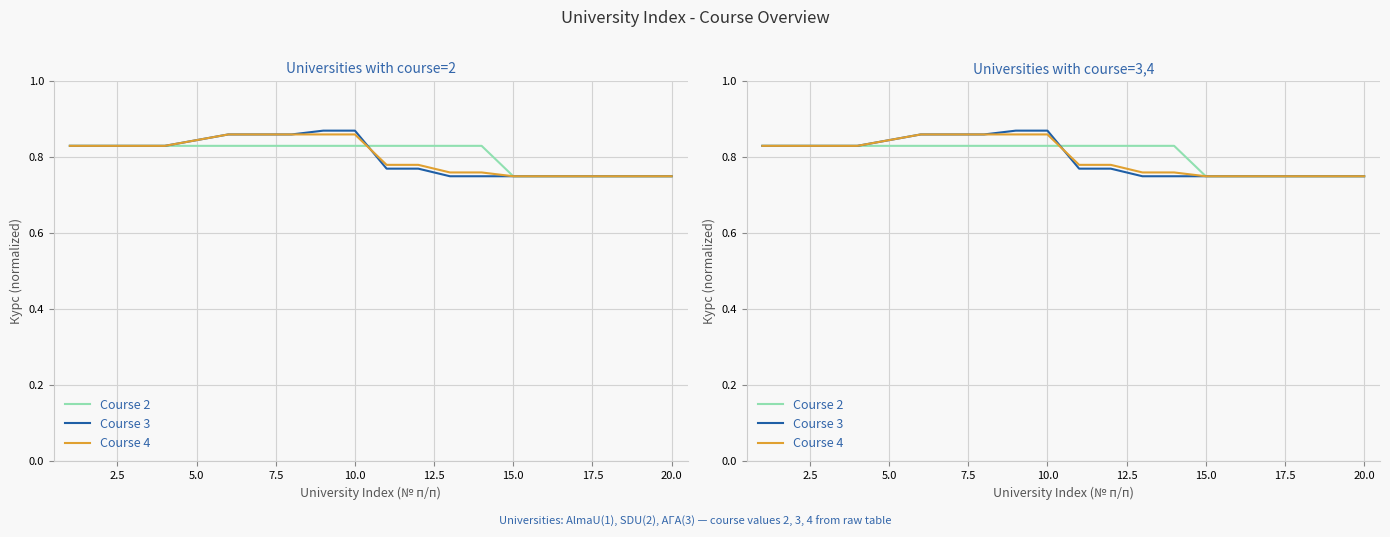

Does the chart display data point markers on the line(s)?

No